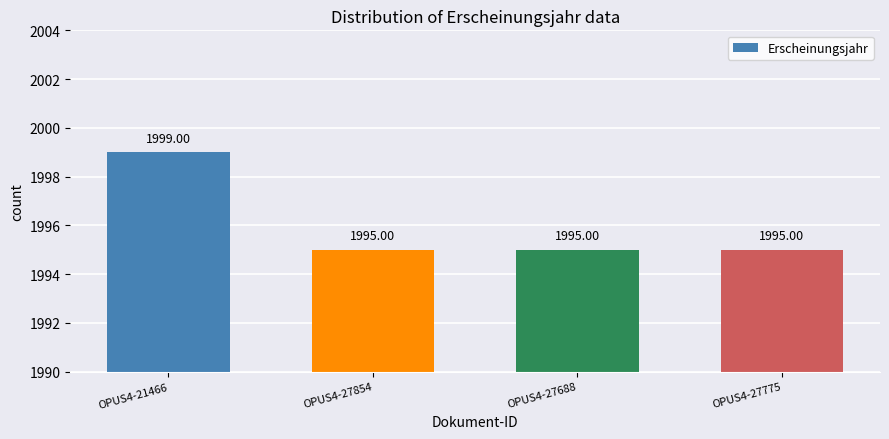

Reading left to right, transcribe all the data shown in this chart.

OPUS4-21466=1999	OPUS4-27854=1995	OPUS4-27688=1995	OPUS4-27775=1995